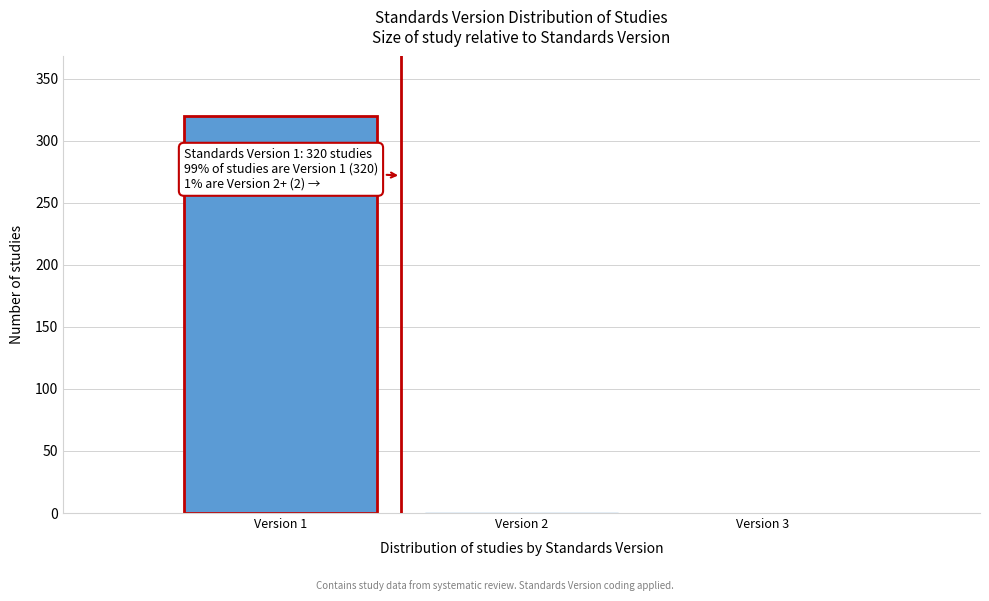

The value at Version 3 is 197. True or false?

False